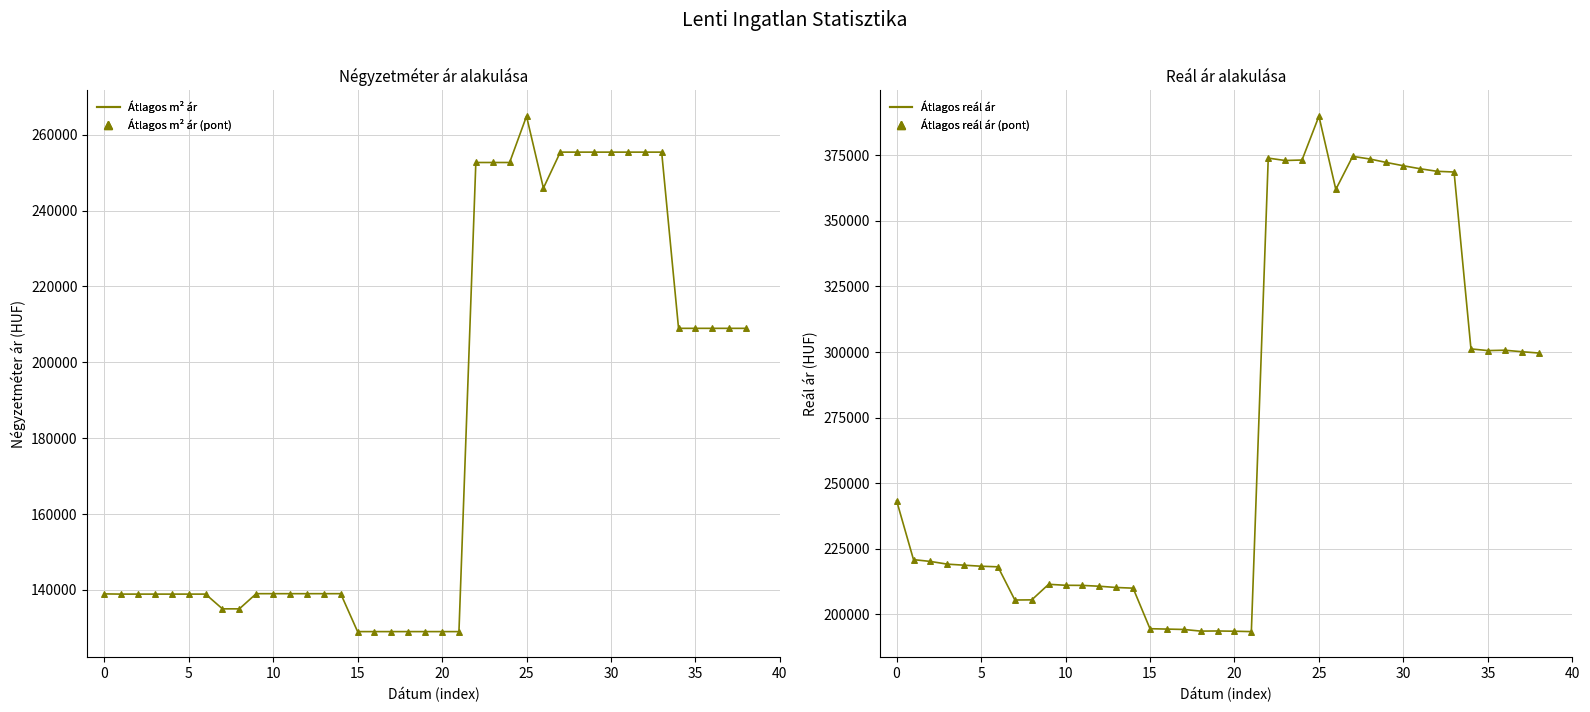

Which series has the largest total across all categories?

Átlagos reál ár